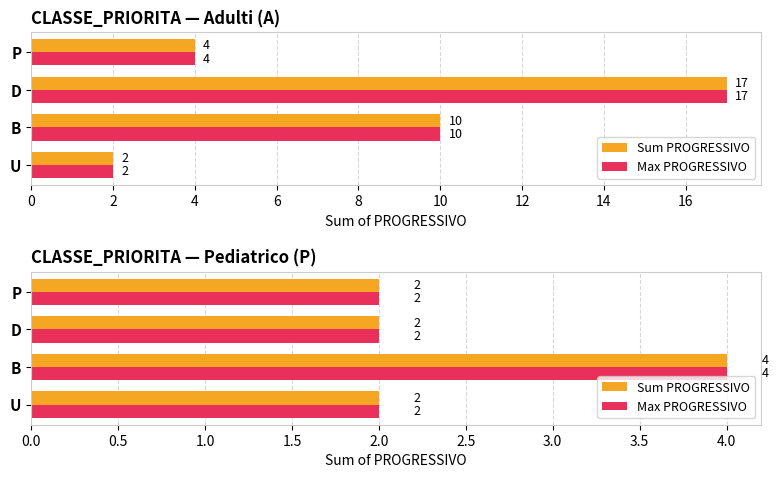

How many data points in Max PROGRESSIVO are above 2?

1